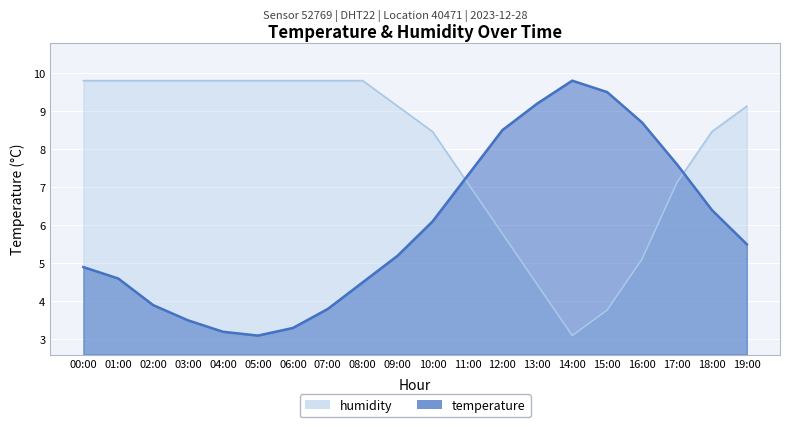

What is the average value of the humidity series?

8.0